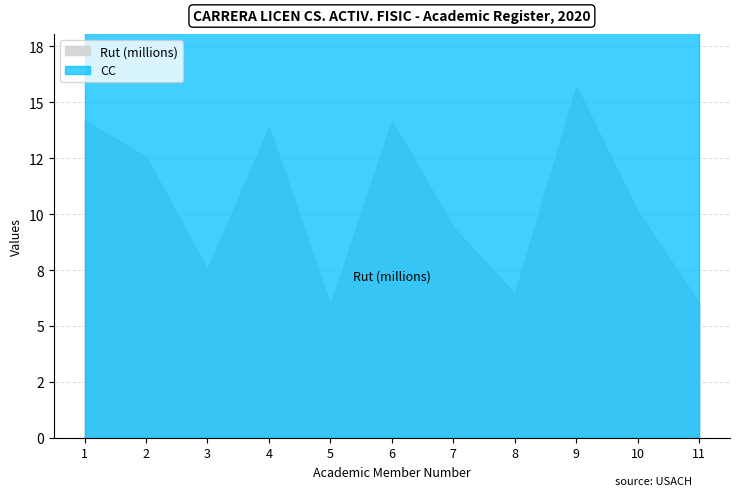

How many lines are shown in the chart?

2